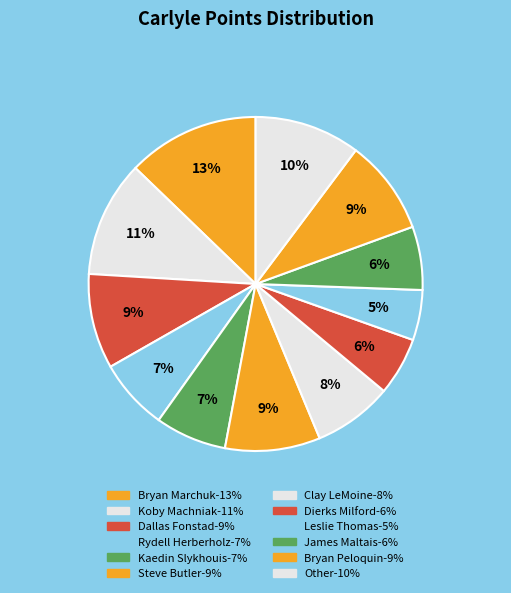

Does any single category account for the majority?

No